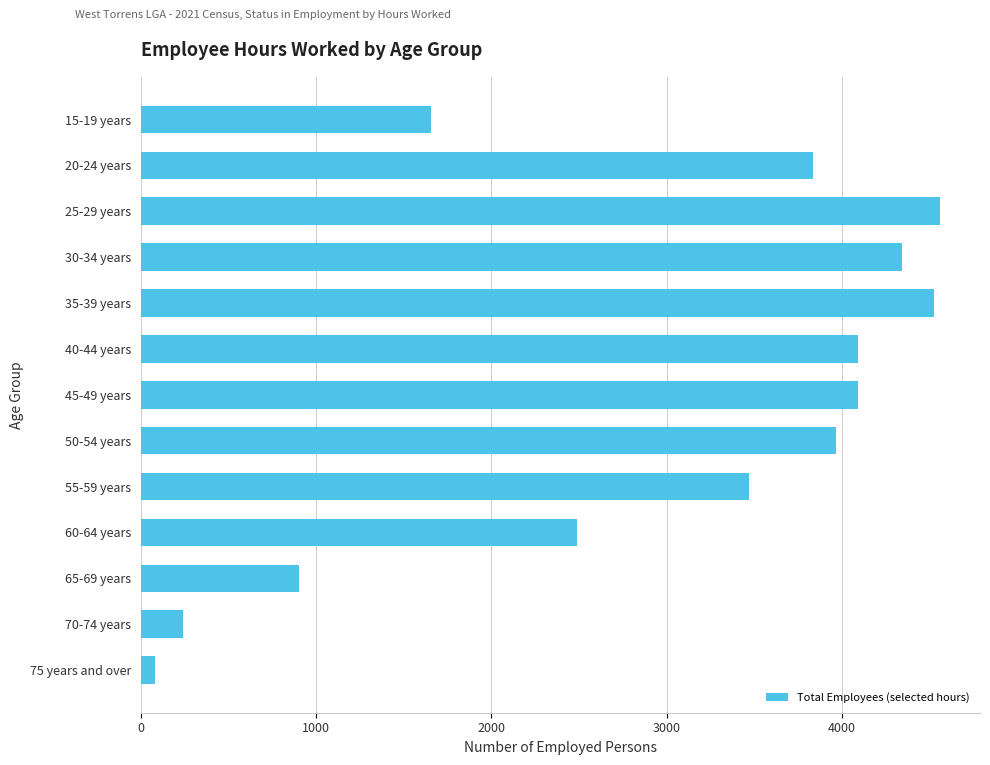

How many data points are less than 3834?

6